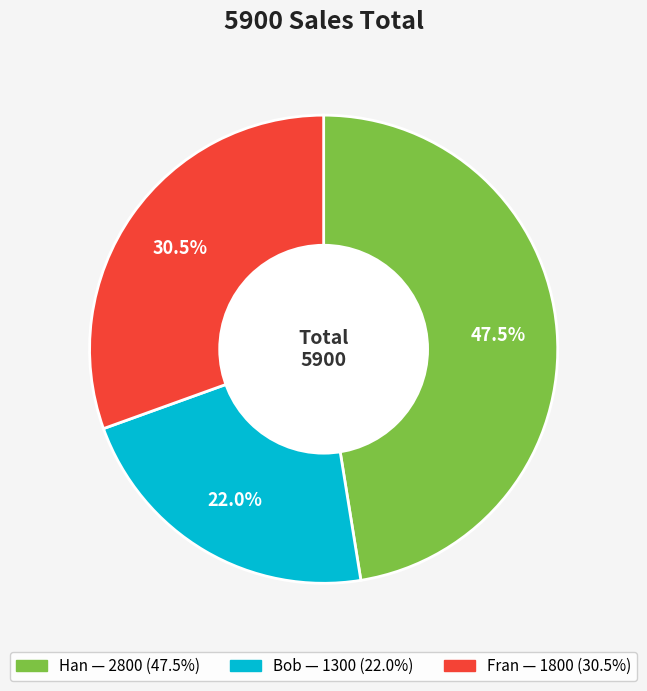

Is there any slice that represents more than half of the pie?

No